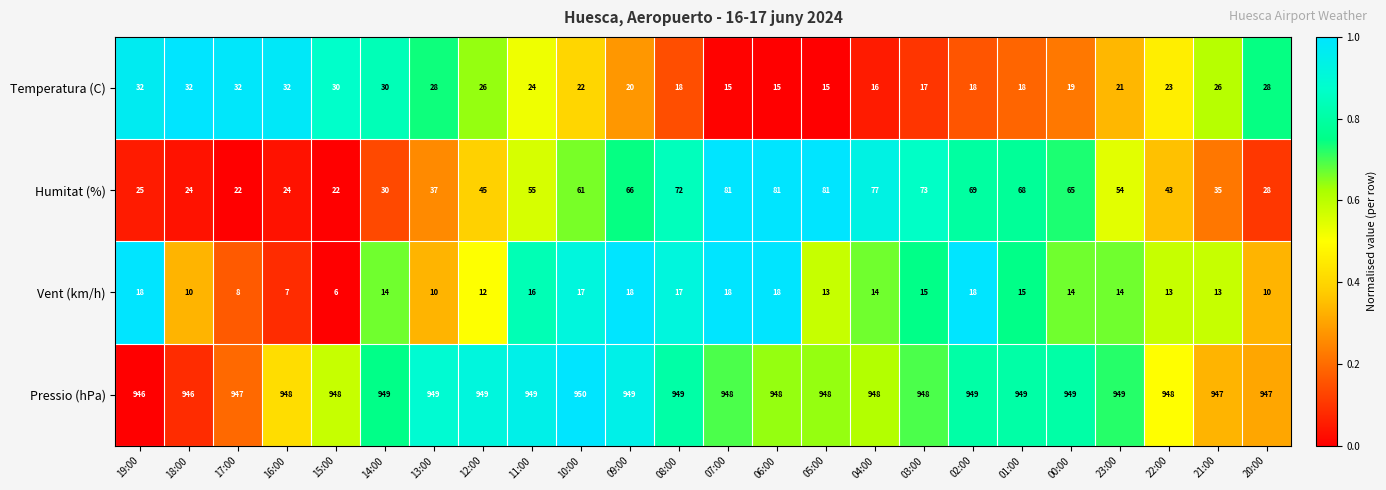

What is the sum of all Vent (km/h) values?

328